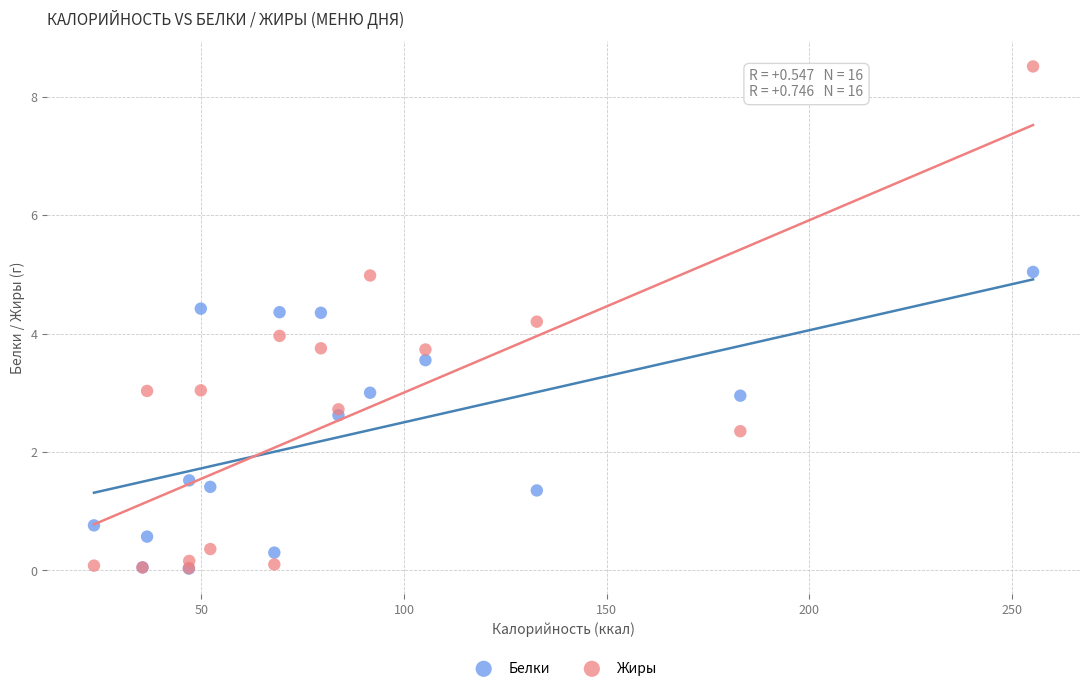

What are all the series names shown in the legend?

Белки, Жиры